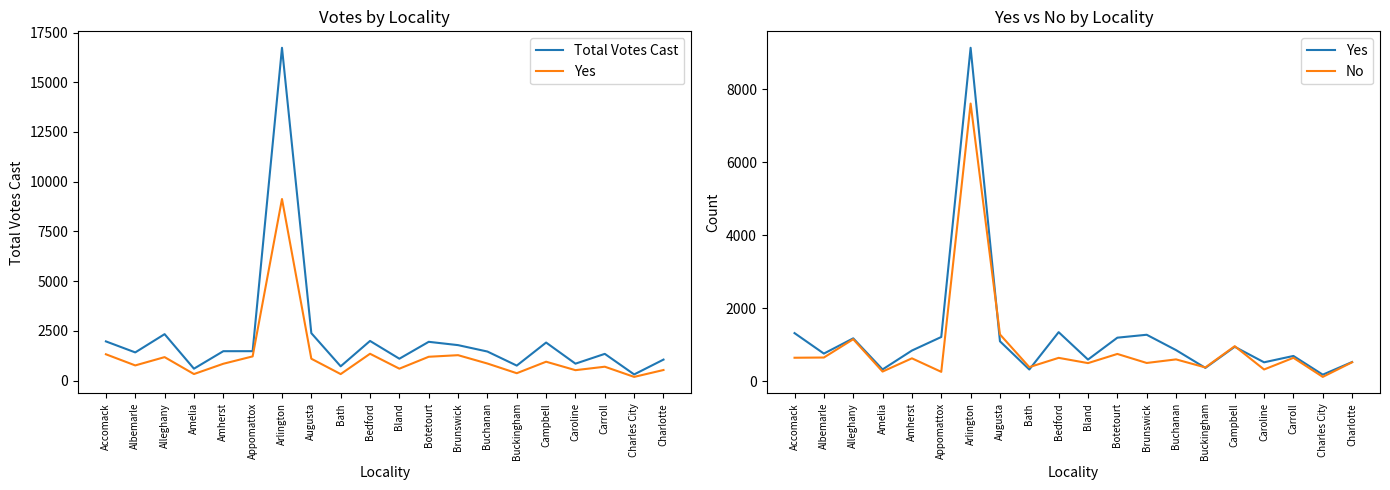

How many lines are shown in the chart?

3